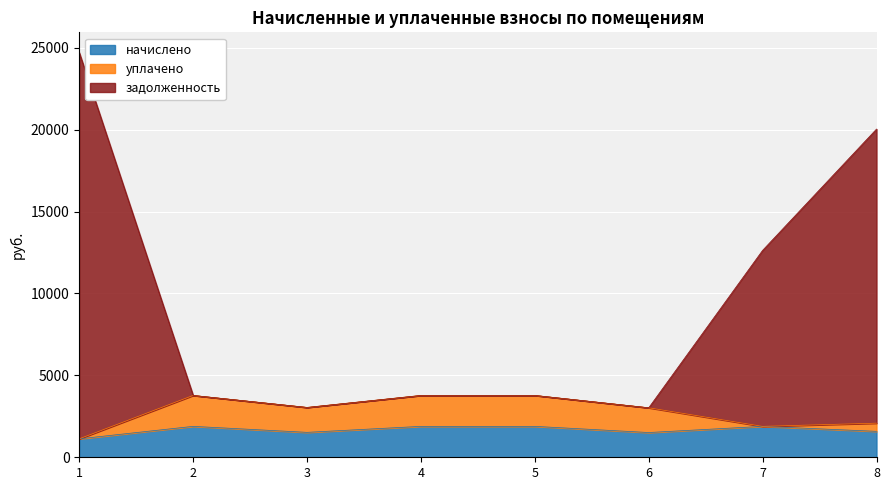

What is the maximum value for начислено?

1887.3